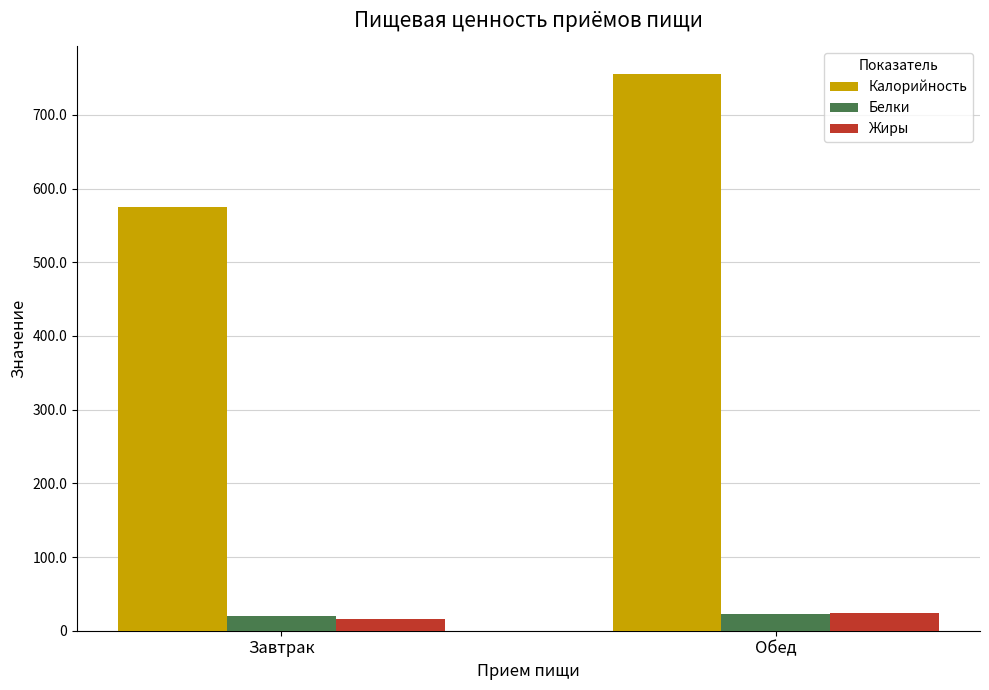

The Калорийность series shows 896.5 at Завтрак. True or false?

False